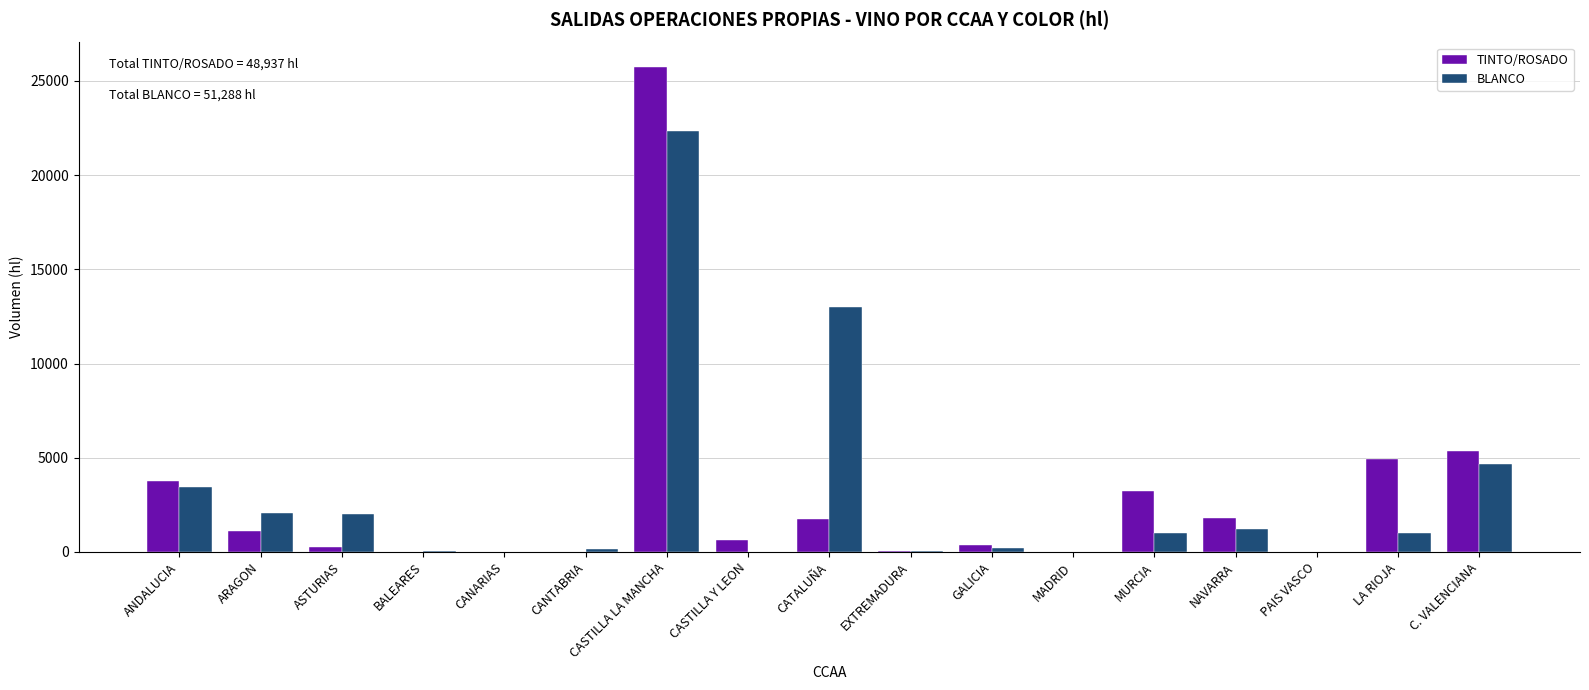

The value of TINTO/ROSADO at MURCIA is 3233. True or false?

True